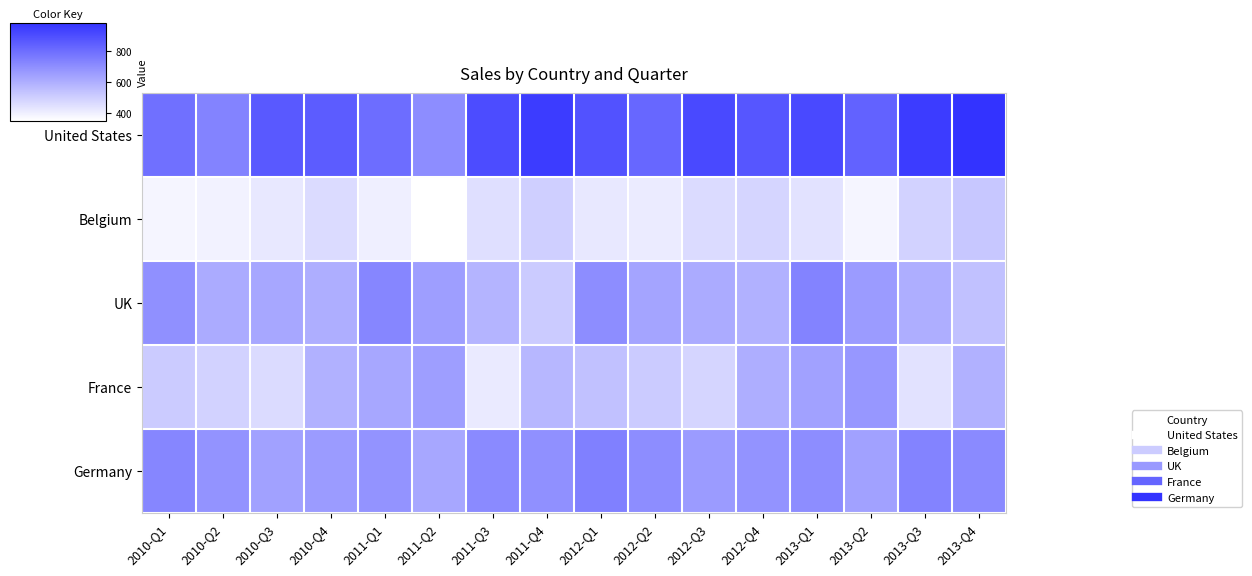

Reading left to right, transcribe all the data shown in this chart.

United States: 2010-Q1=790	2010-Q2=730	2010-Q3=860	2010-Q4=850	2011-Q1=800	2011-Q2=700	2011-Q3=900	2011-Q4=950	2012-Q1=880	2012-Q2=820	2012-Q3=910	2012-Q4=870	2013-Q1=910	2013-Q2=830	2013-Q3=950	2013-Q4=980
Belgium: 2010-Q1=380	2010-Q2=390	2010-Q3=420	2010-Q4=460	2011-Q1=400	2011-Q2=350	2011-Q3=450	2011-Q4=500	2012-Q1=420	2012-Q2=410	2012-Q3=460	2012-Q4=480	2013-Q1=440	2013-Q2=380	2013-Q3=490	2013-Q4=520
UK: 2010-Q1=690	2010-Q2=610	2010-Q3=620	2010-Q4=600	2011-Q1=720	2011-Q2=650	2011-Q3=580	2011-Q4=510	2012-Q1=700	2012-Q2=630	2012-Q3=610	2012-Q4=590	2013-Q1=730	2013-Q2=660	2013-Q3=600	2013-Q4=540
France: 2010-Q1=510	2010-Q2=490	2010-Q3=460	2010-Q4=590	2011-Q1=620	2011-Q2=650	2011-Q3=415	2011-Q4=570	2012-Q1=540	2012-Q2=510	2012-Q3=480	2012-Q4=600	2013-Q1=640	2013-Q2=670	2013-Q3=440	2013-Q4=590
Germany: 2010-Q1=720	2010-Q2=680	2010-Q3=640	2010-Q4=660	2011-Q1=680	2011-Q2=620	2011-Q3=710	2011-Q4=690	2012-Q1=740	2012-Q2=700	2012-Q3=660	2012-Q4=680	2013-Q1=700	2013-Q2=640	2013-Q3=730	2013-Q4=710